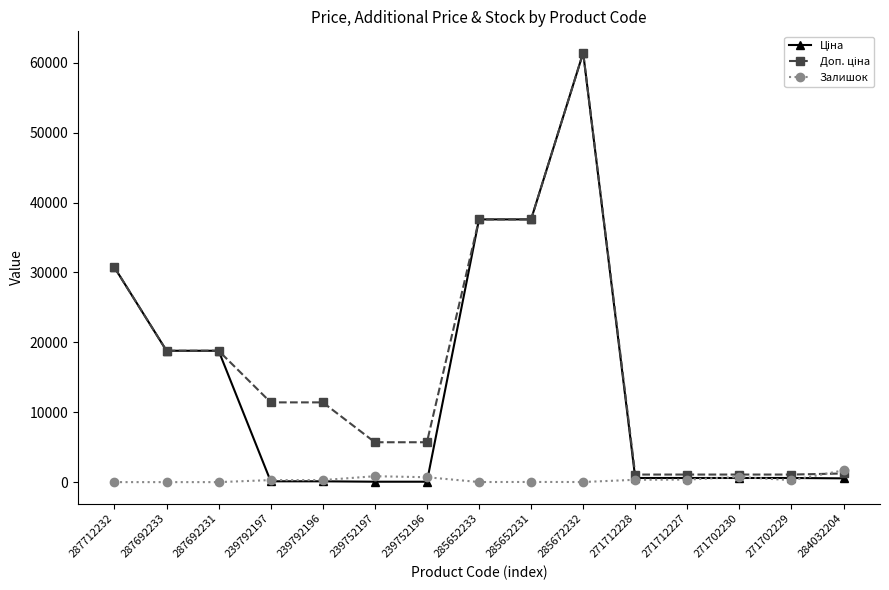

What is the greatest value displayed?

61434.3